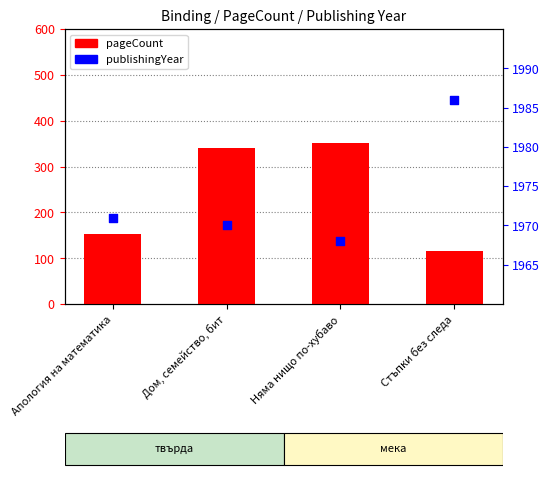

What is the total value across all series at Дом, семейство, бит?

2310